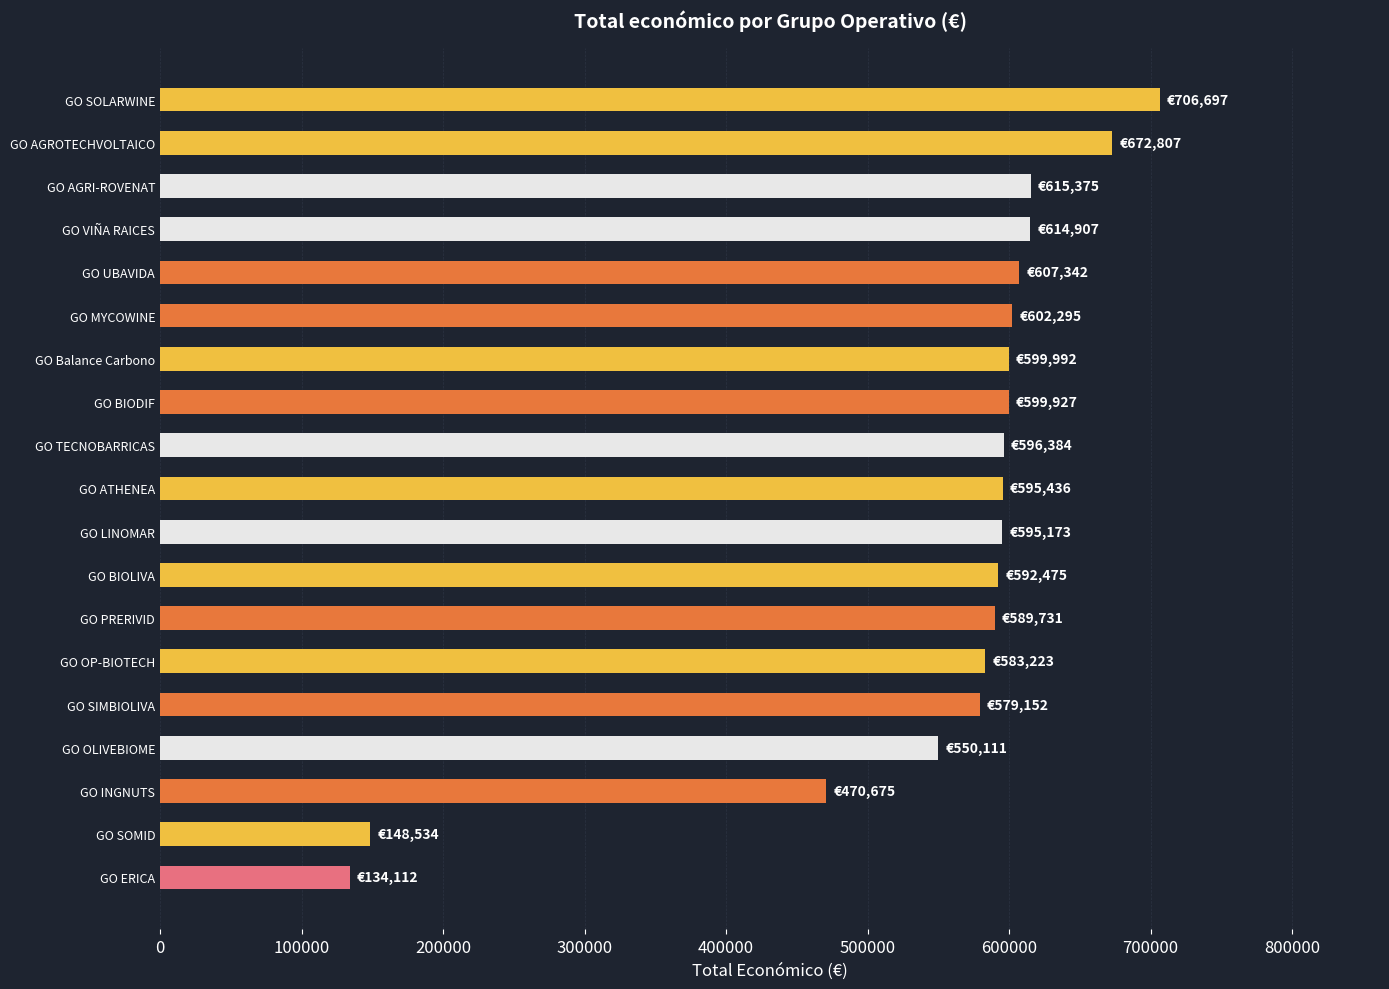

What is the greatest value displayed?

706697.0